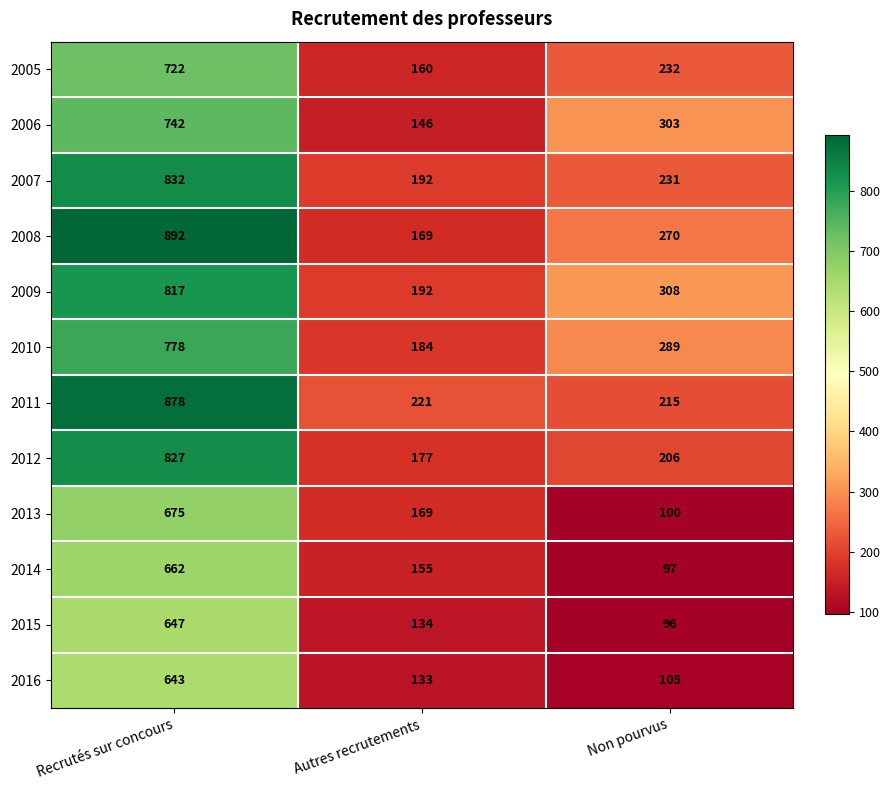

Which series has the largest total across all categories?

2008